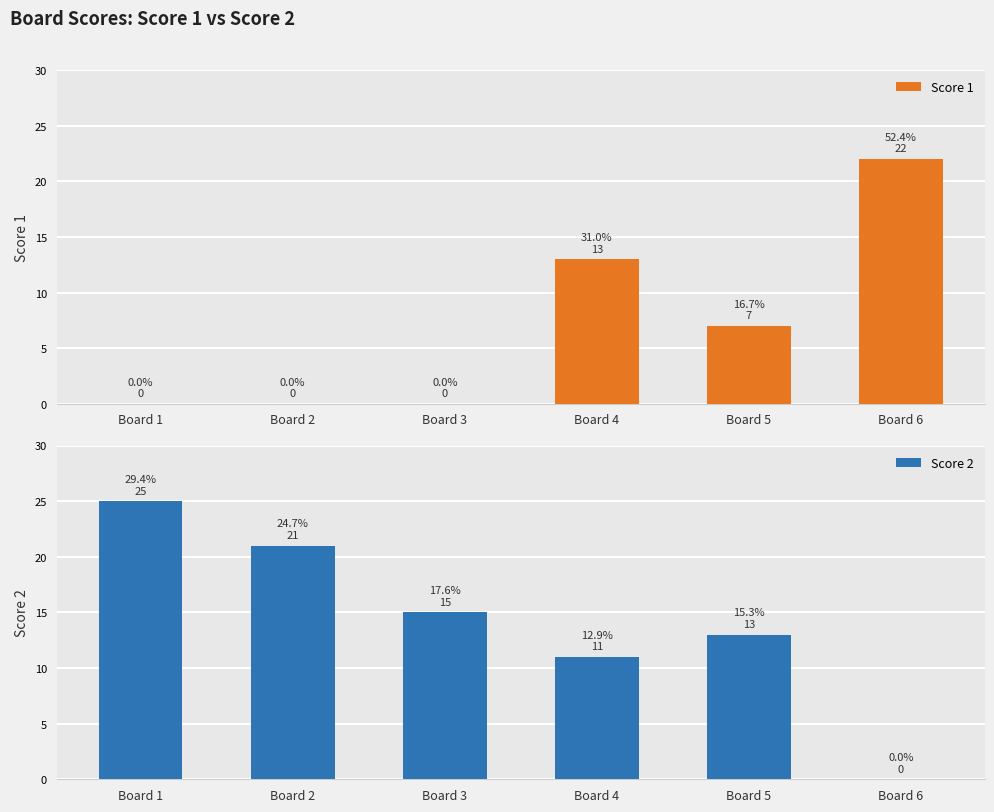

Rank the series by their maximum value, from lowest to highest.

Score 1, Score 2